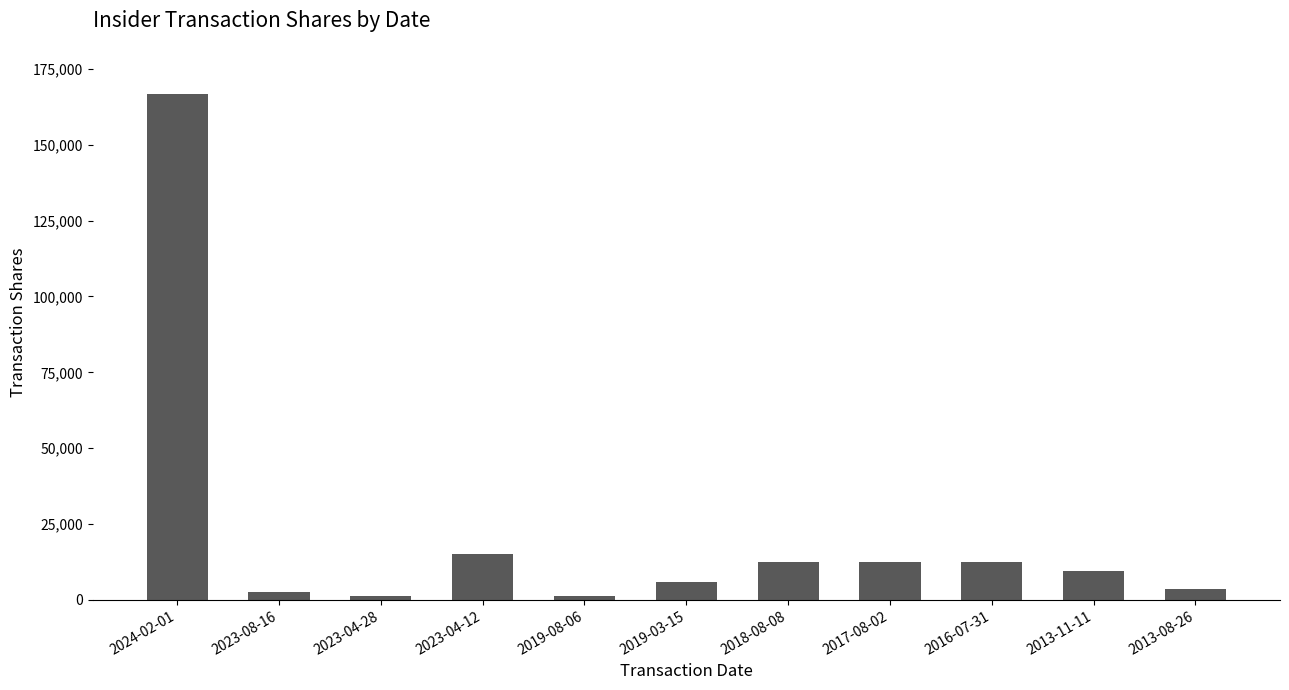

What is the change in value from 2024-02-01 to 2013-08-26?

-162935